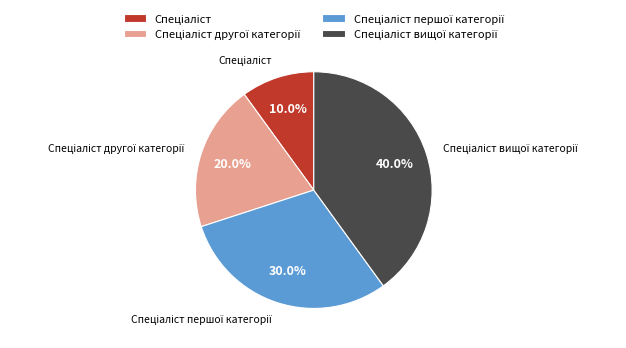

Does any single category account for the majority?

No